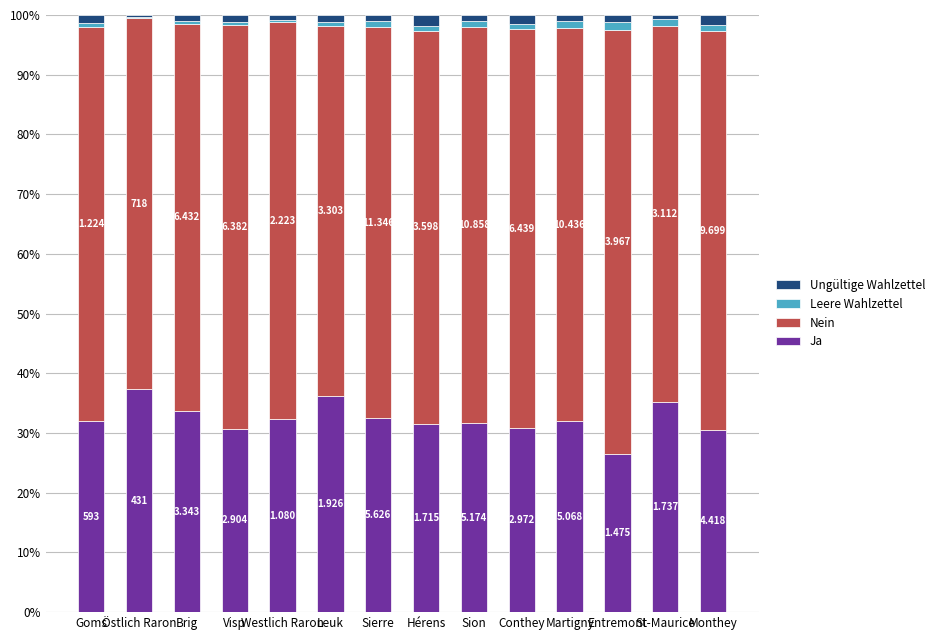

What are all the series names shown in the legend?

Ungültige Wahlzettel, Leere Wahlzettel, Nein, Ja